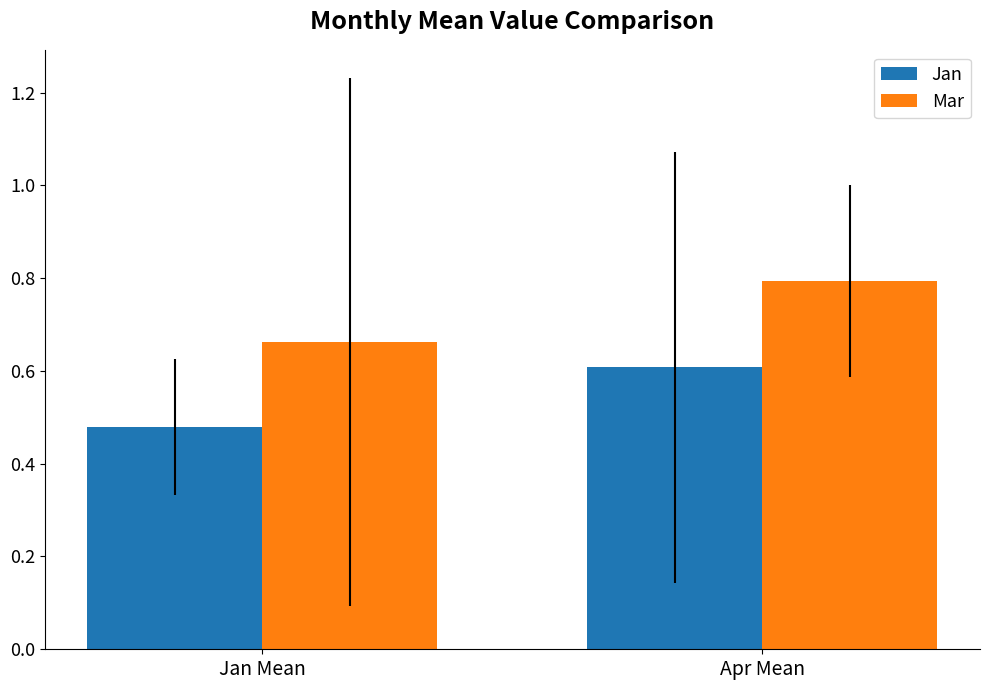

Count the number of data series in this chart.

2